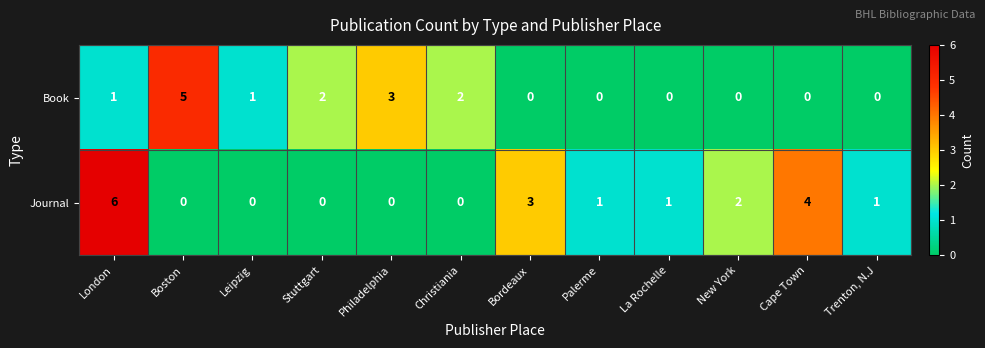

At how many categories does at least one series exceed 0?

12